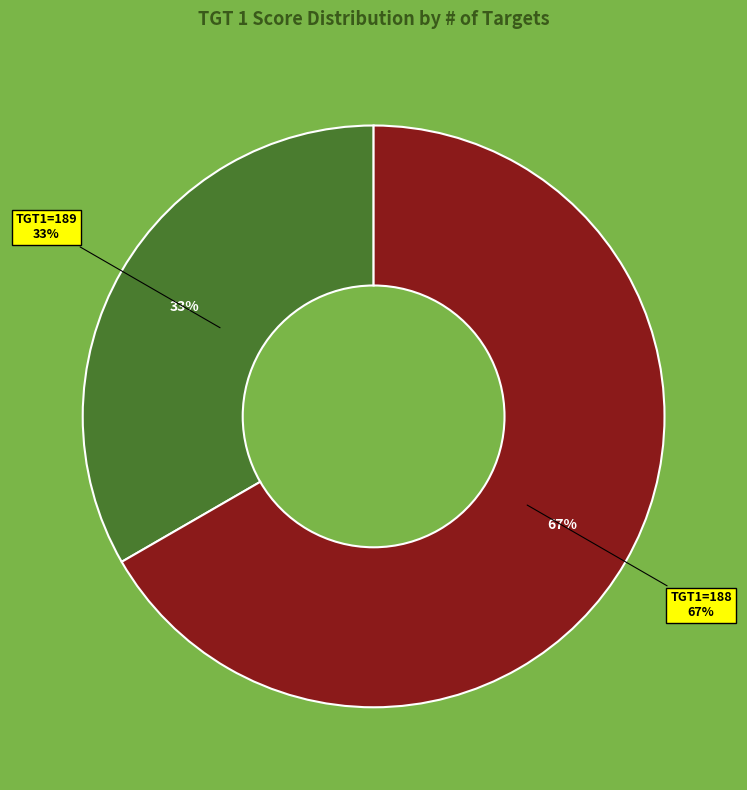

How many segments does this pie chart have?

2